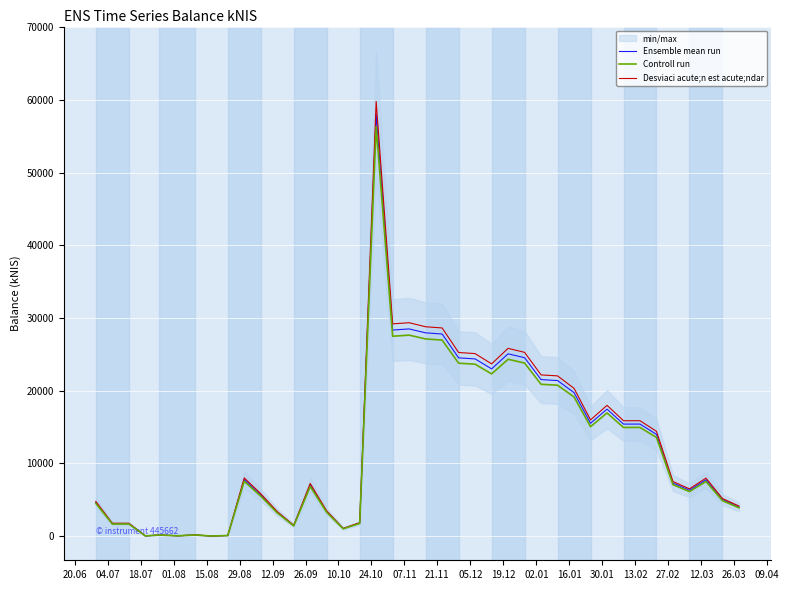

What is the maximum value for Controll run?

56291.7